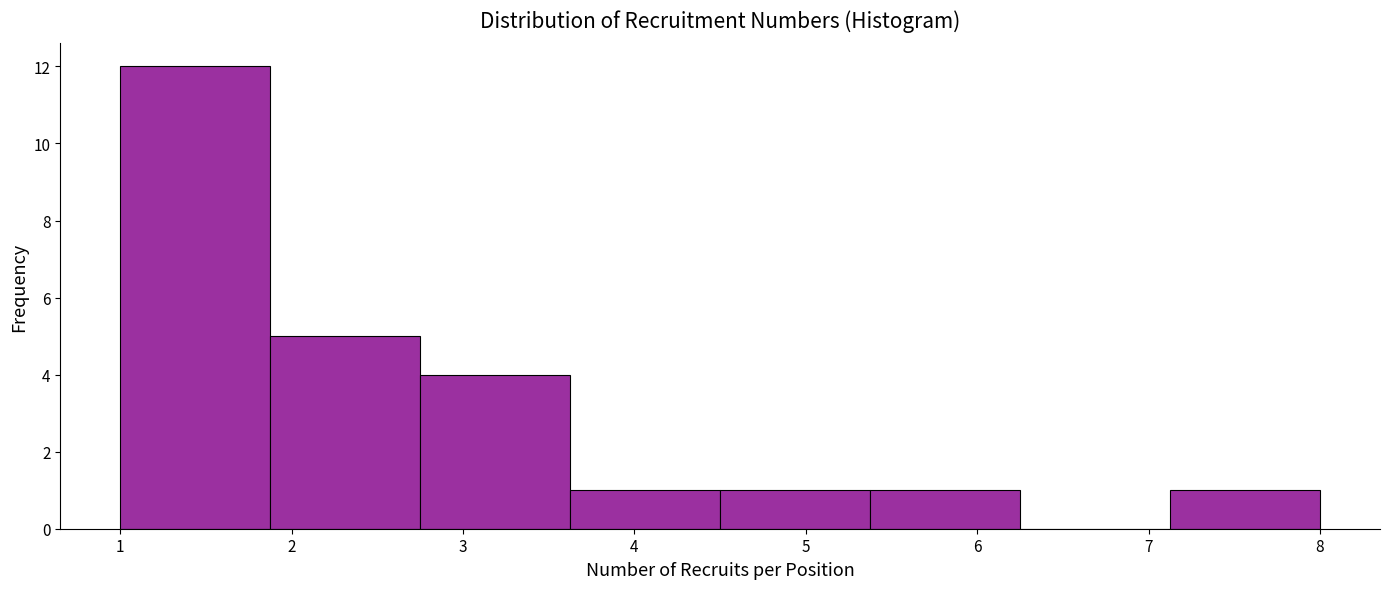

Reading left to right, transcribe this chart: for each bar, give the range it covers on the x-axis and its height. Neither the bar edges nor the heights are printed on the chart, so give them approximately, as read against the axes.

1.0 to 1.9: 12
1.9 to 2.8: 5
2.8 to 3.6: 4
3.6 to 4.5: 1
4.5 to 5.4: 1
5.4 to 6.3: 1
6.3 to 7.1: 0
7.1 to 8.0: 1